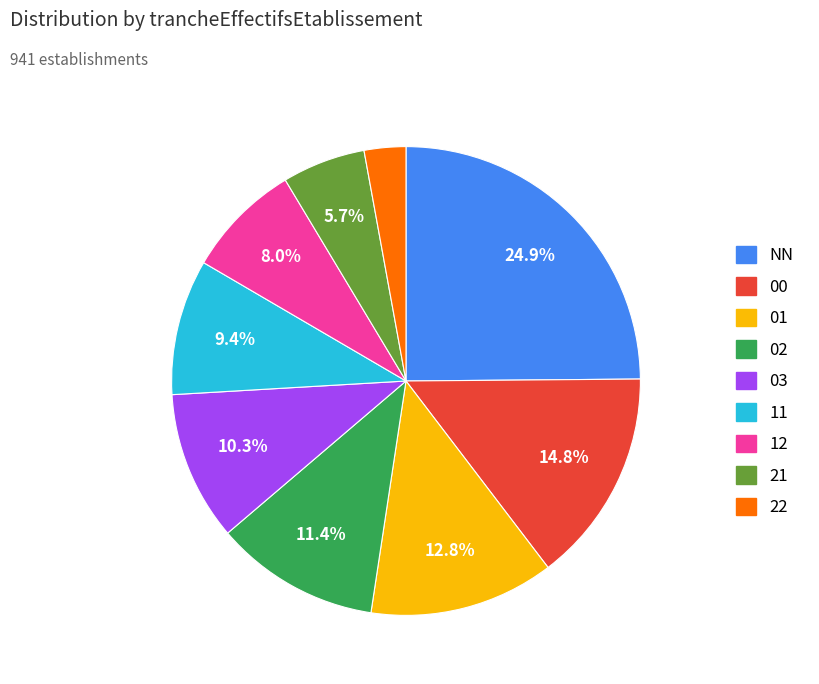

To the nearest percent, what percentage of the pie is 12?

8%